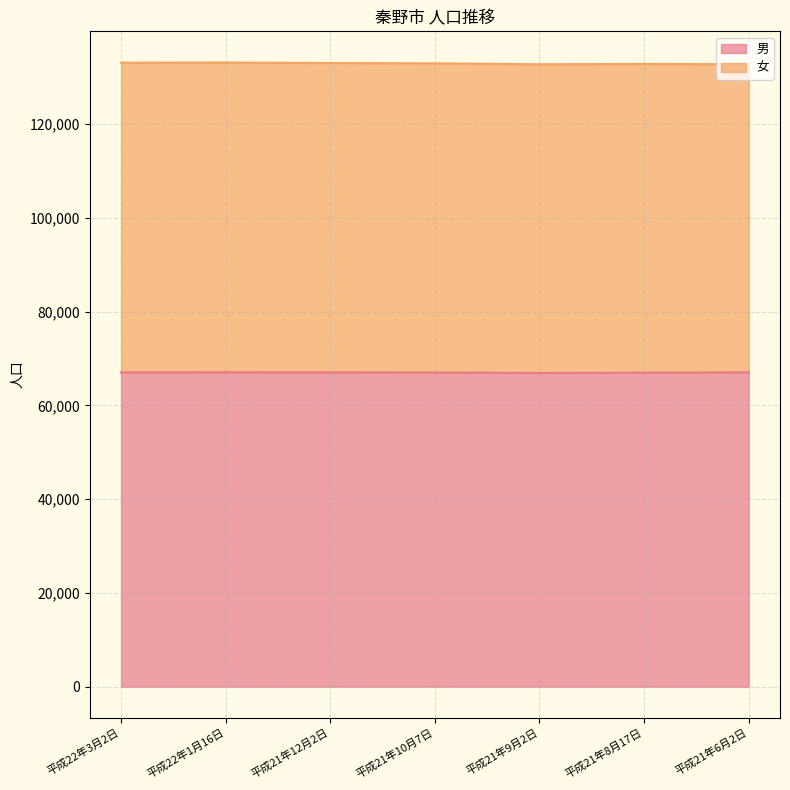

What is the smallest value displayed?

66936